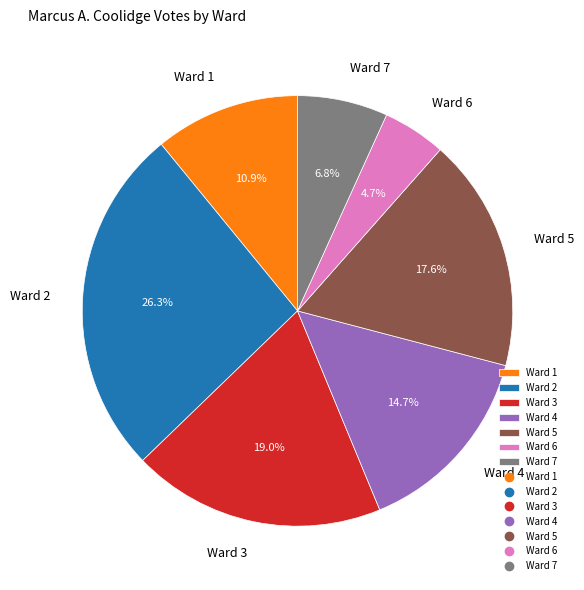

Which has a higher value, Ward 2 or Ward 1?

Ward 2